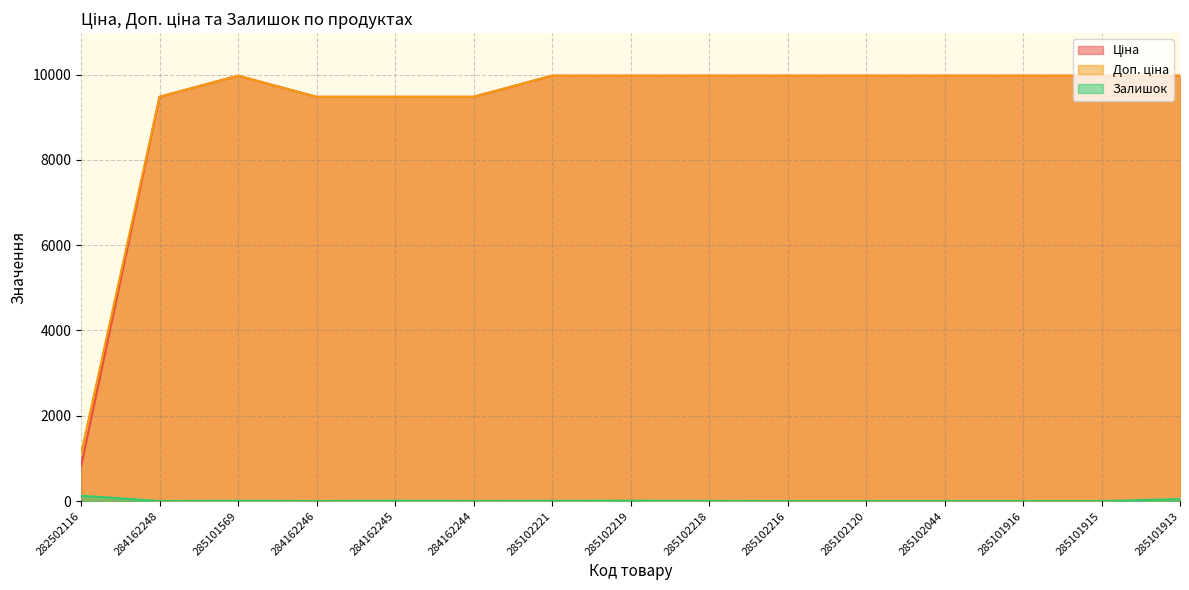

What are all the series names shown in the legend?

Ціна, Доп. ціна, Залишок